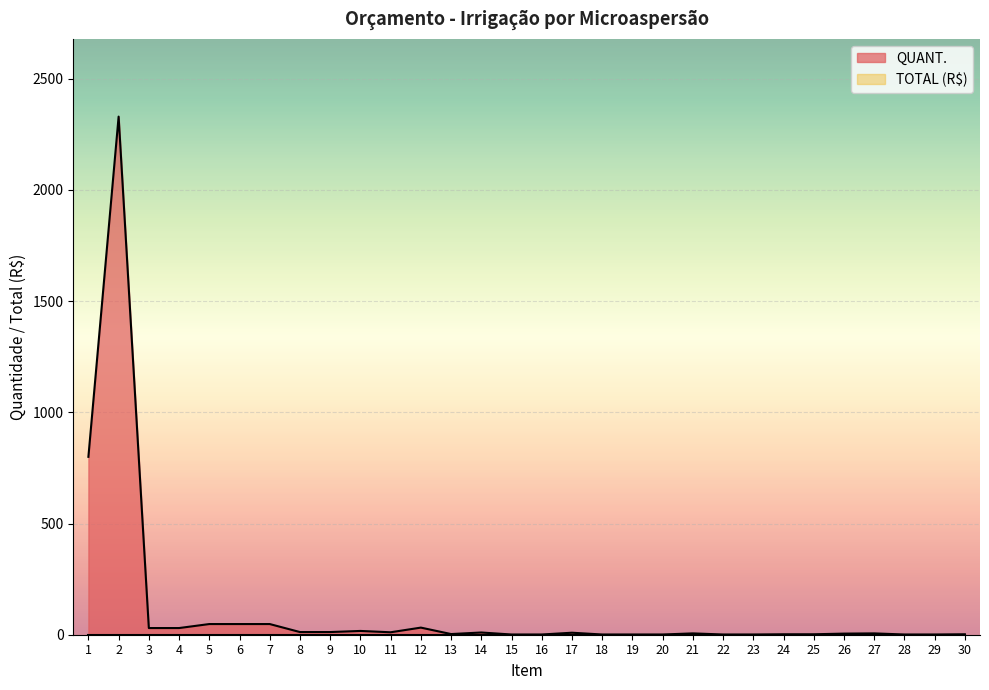

Rank the categories by value from highest to lowest.

2, 1, 5, 6, 7, 12, 3, 4, 10, 8, 9, 11, 14, 17, 21, 27, 26, 13, 24, 25, 30, 15, 16, 18, 19, 20, 22, 23, 28, 29